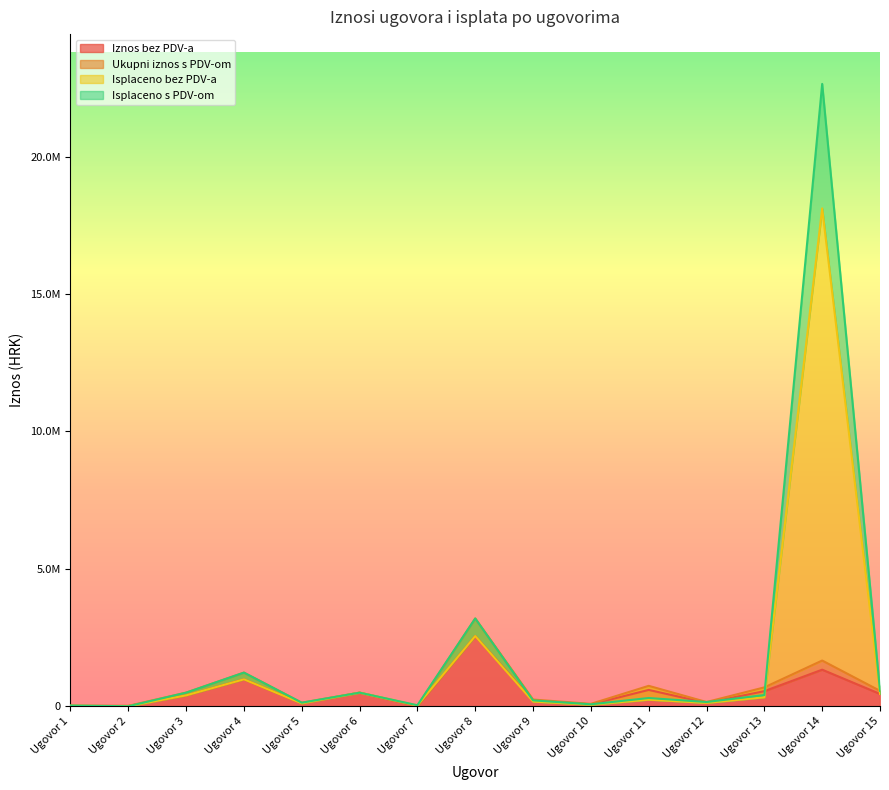

At which category is the sum across all series the highest?

Ugovor 14